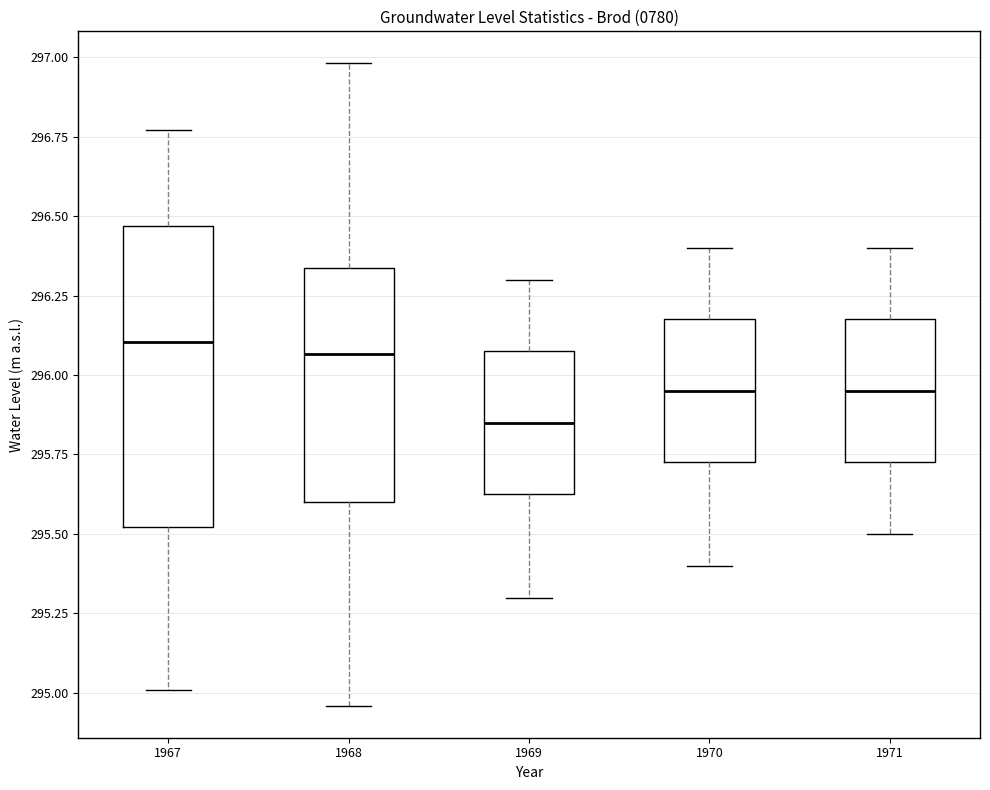

Where is the upper edge of the box at x = 1968 on the y-axis? The values are not printed on the chart, so give them approximately, as read against the axis.

296.35